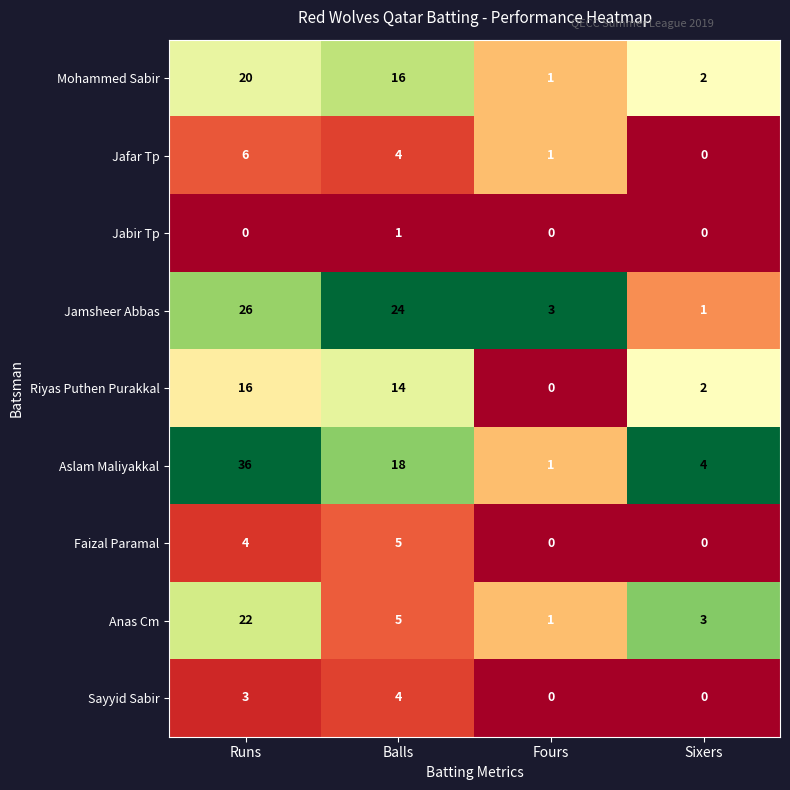

At which category is the sum across all series the highest?

Runs